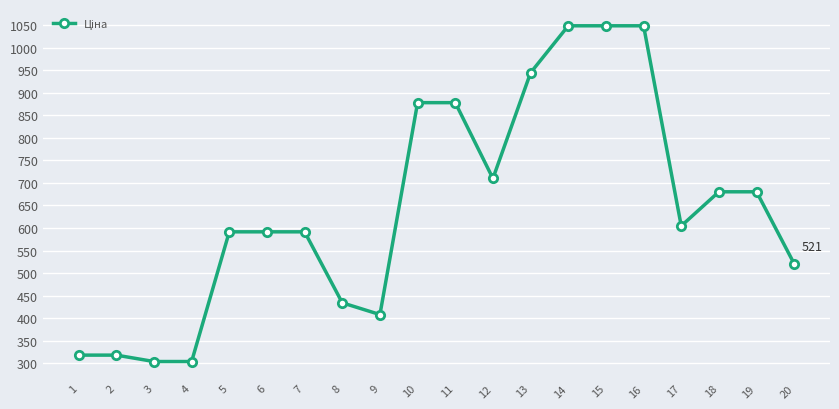

How many lines are shown in the chart?

1